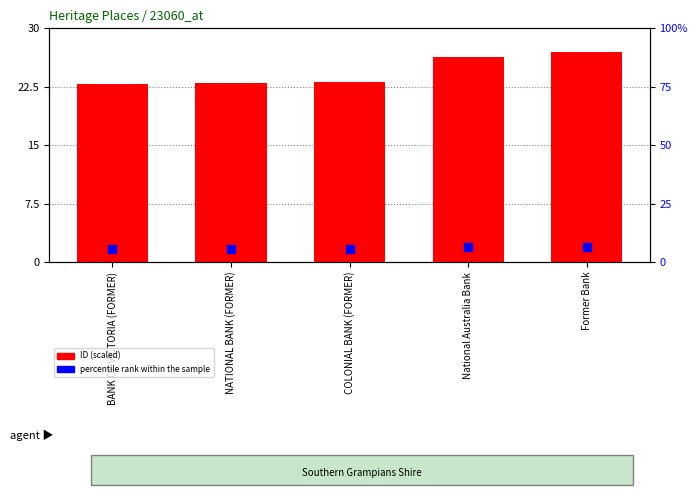

At which category is the sum across all series the highest?

Former Bank